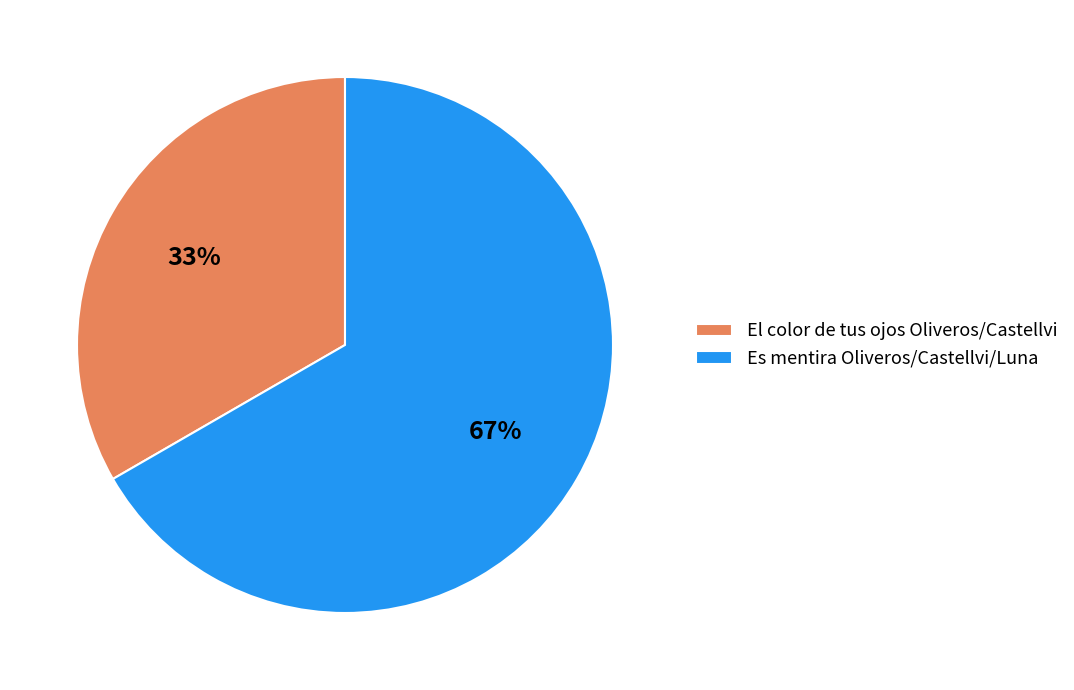

To the nearest percent, what portion does El color de tus ojos Oliveros/Castellvi represent?

33%